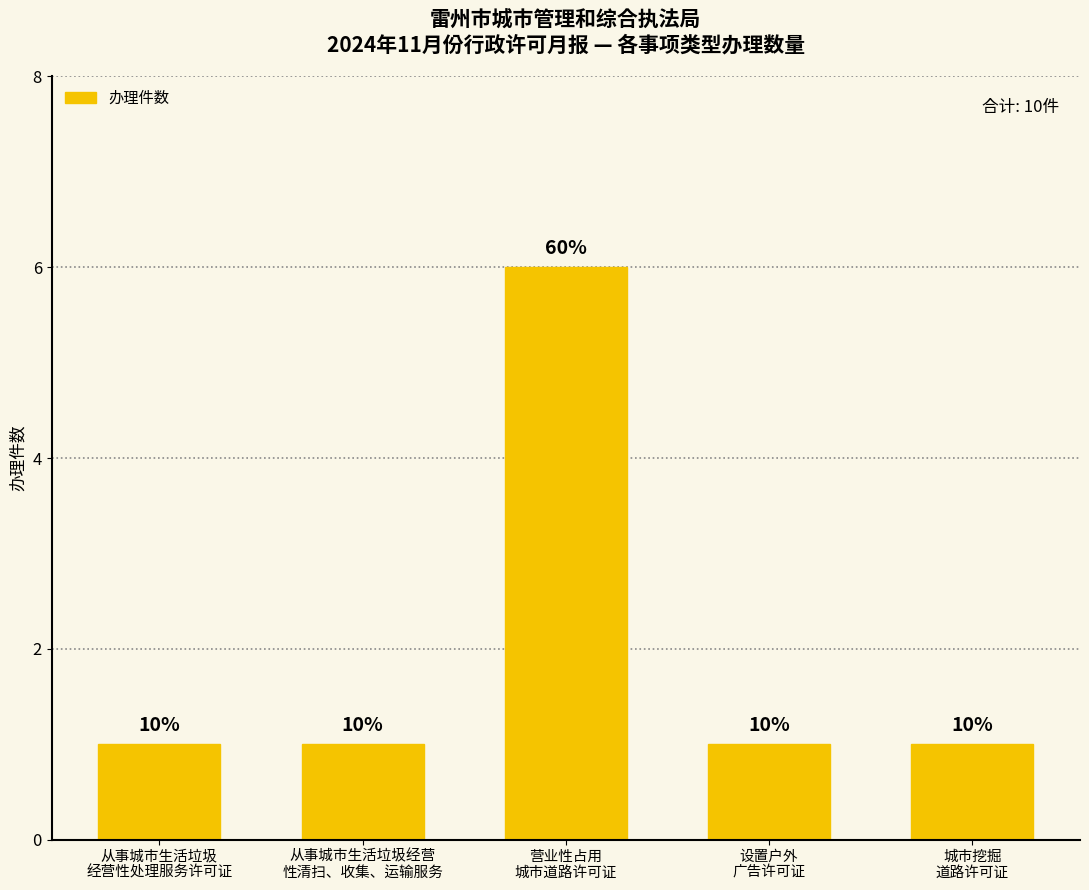

How many bars are there in total?

5